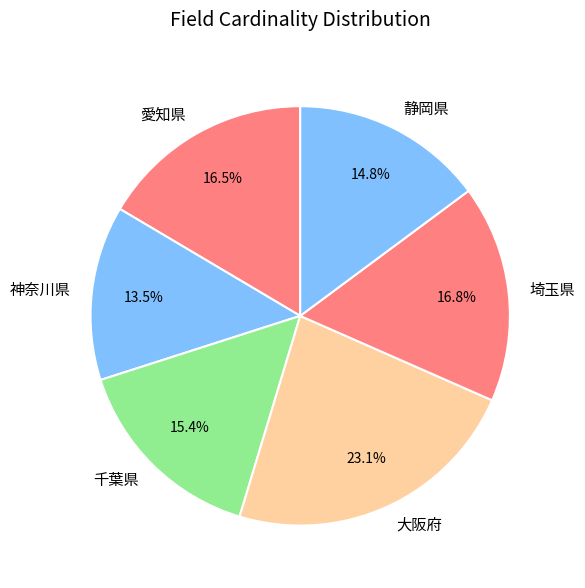

The 神奈川県 slice represents 26% of the pie. True or false?

False